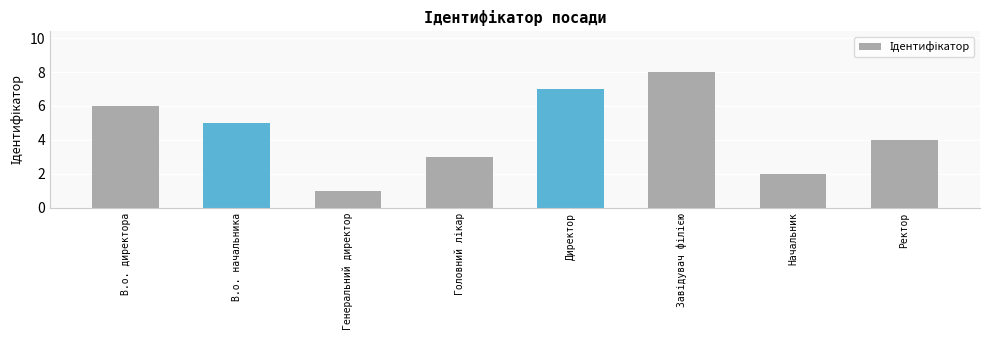

What is the label of the 2nd bar from the right?

Начальник